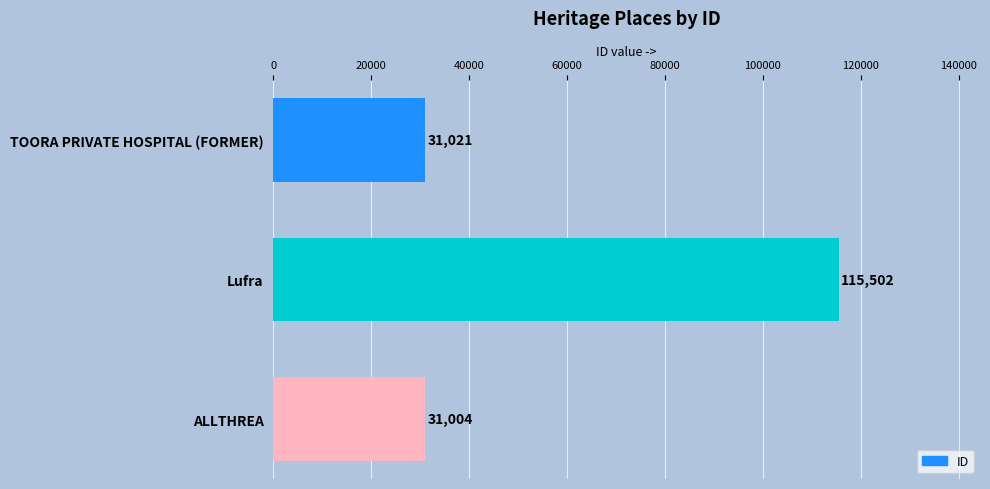

What is the maximum value shown in the chart?

115502